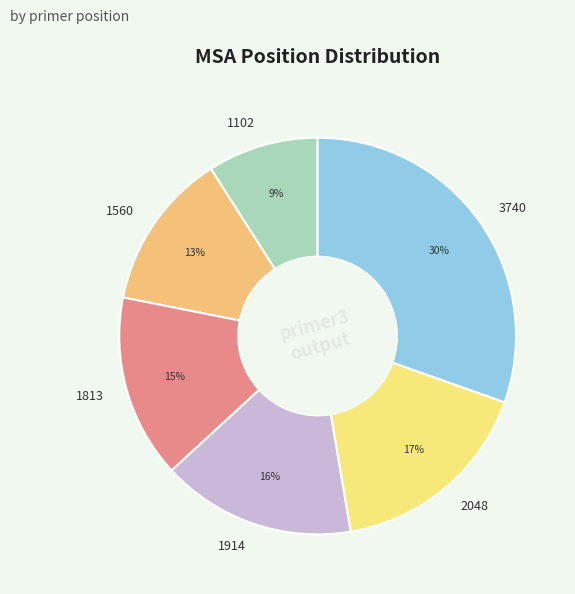

Between 1560 and 1102, which is larger?

1560